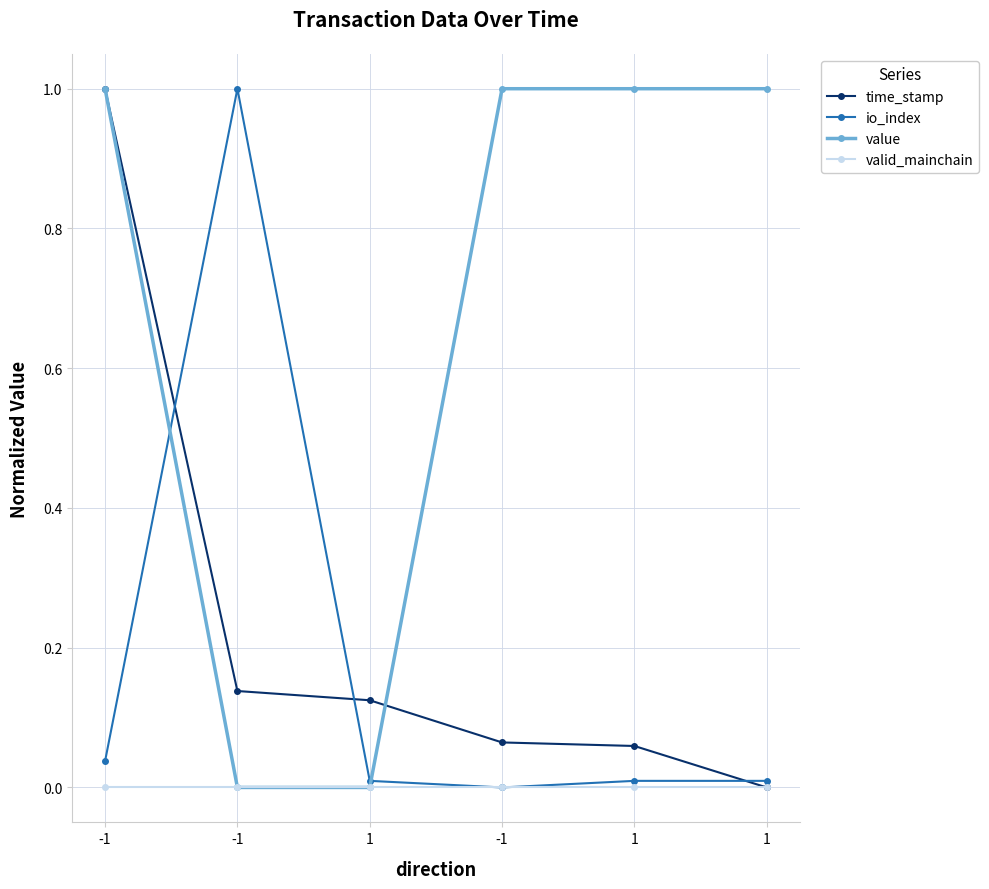

At which category is the sum across all series the highest?

-1